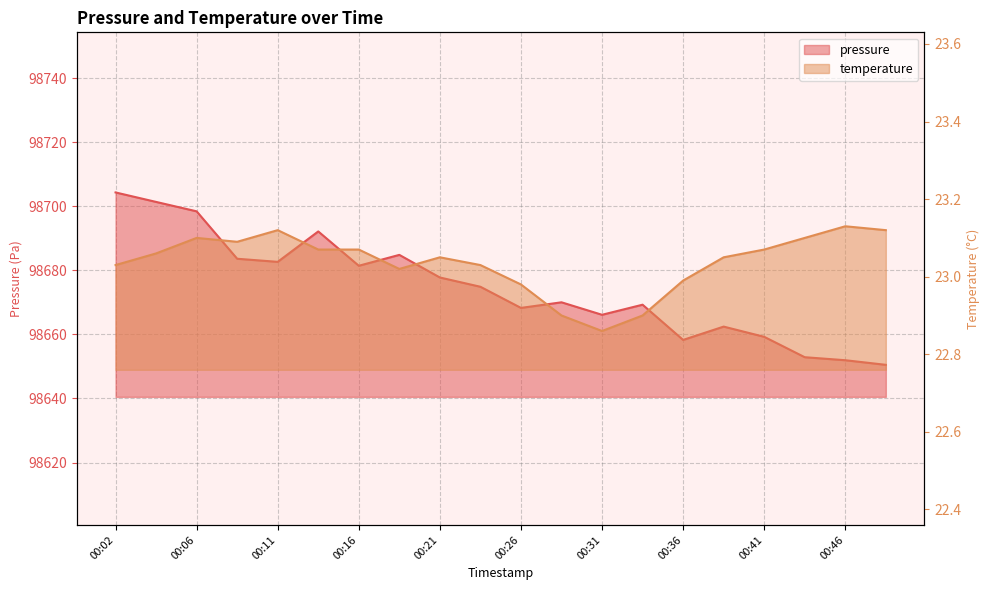

What is the value of the temperature point at the 3rd from the left?

23.1